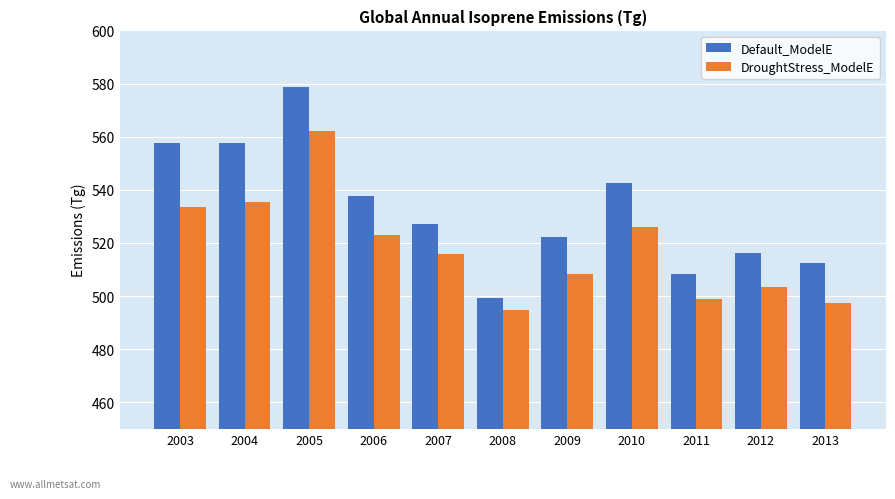

At which label does DroughtStress_ModelE first exceed 515?

2003